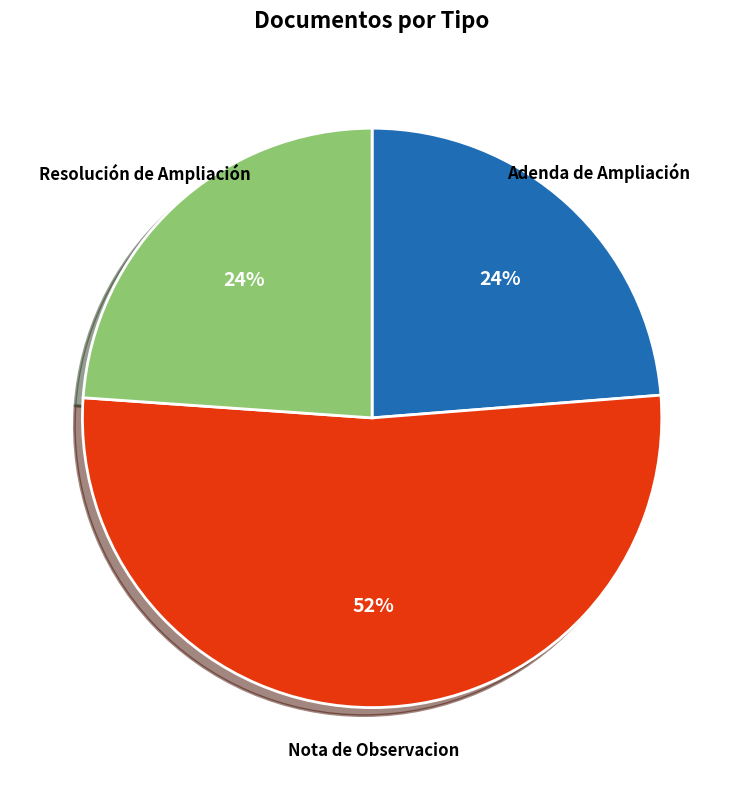

What is the largest slice in the pie chart?

Nota de Observacion